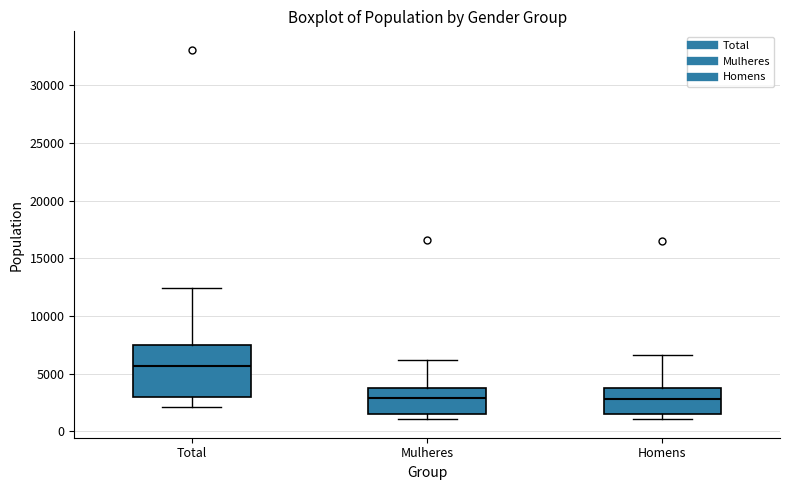

Reading left to right, transcribe this box plot: for each box, give where its median line is, the range the box spans, and where its two whiskers end, as read against the y-axis. The values are not printed on the chart, so give them approximately, as read against the axis.

Total: median 5500, box 3000 to 7500, whiskers 2000 to 12500
Mulheres: median 3000, box 1500 to 3500, whiskers 1000 to 6000
Homens: median 3000, box 1500 to 3500, whiskers 1000 to 6500